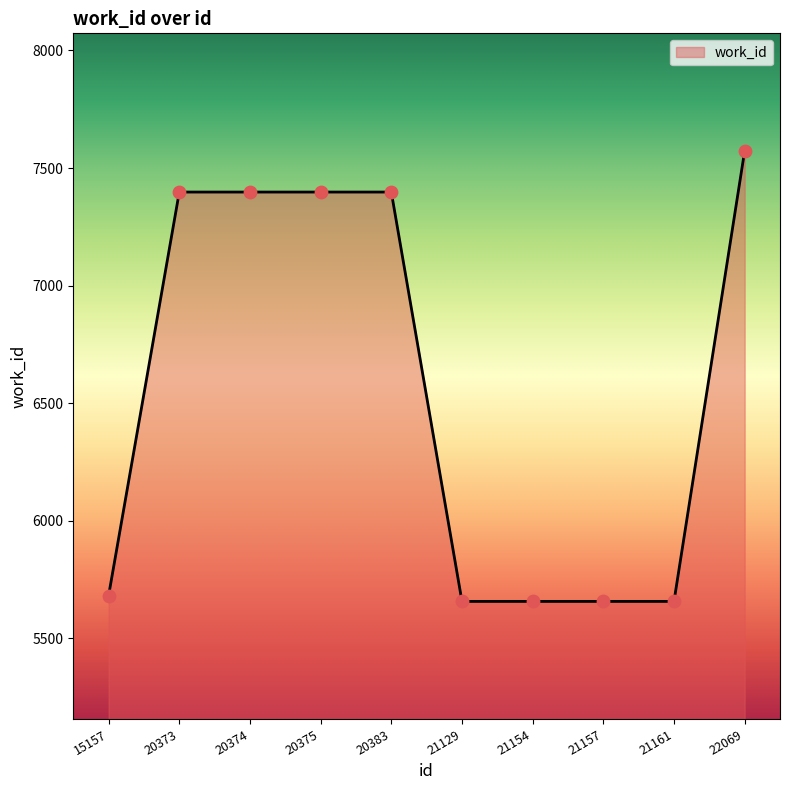

Between 21129 and 20375, which is larger?

20375